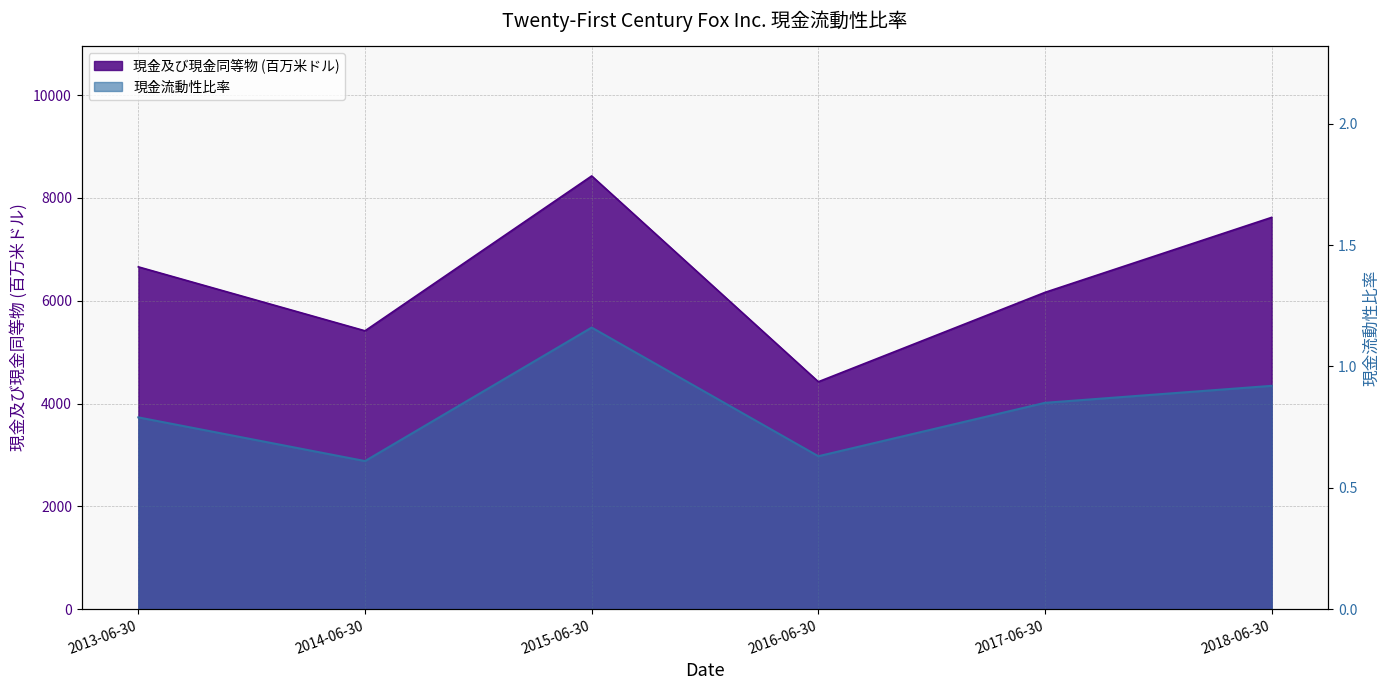

The 現金流動性比率 series shows 0.9 at 2014-06-30. True or false?

False